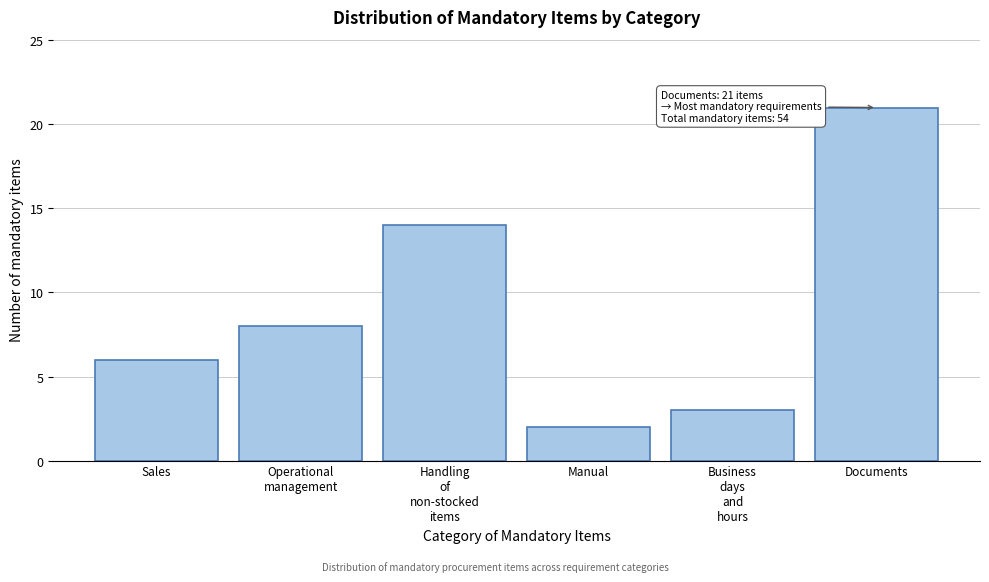

Reading right to left, extract all data points from this chart.

21	3	2	14	8	6